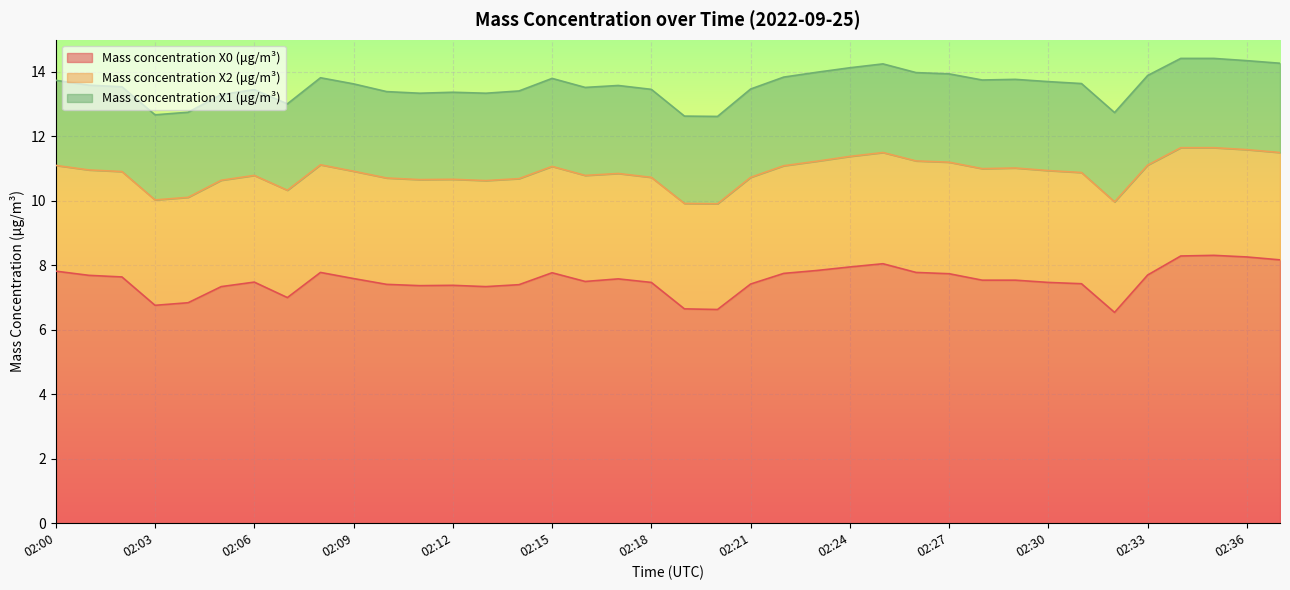

What is the value of the Mass concentration X0 (μg/m³) point at the 35th from the left?

8.3